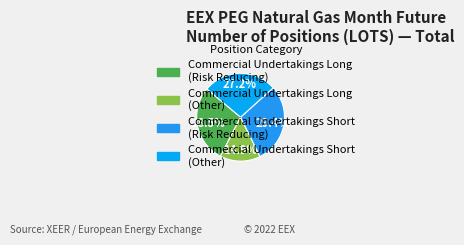

Count the number of slices in the pie.

4